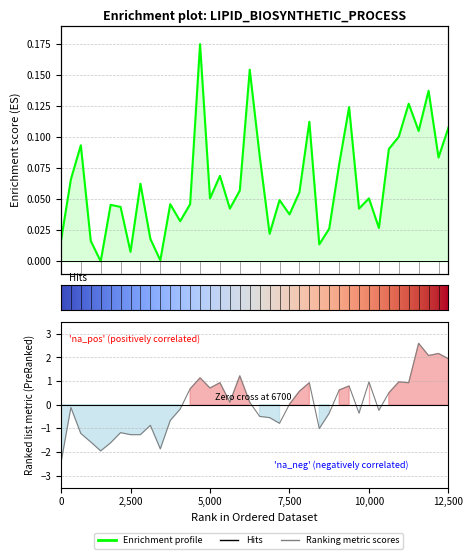

Where is P1 nearest to the value 0?

4